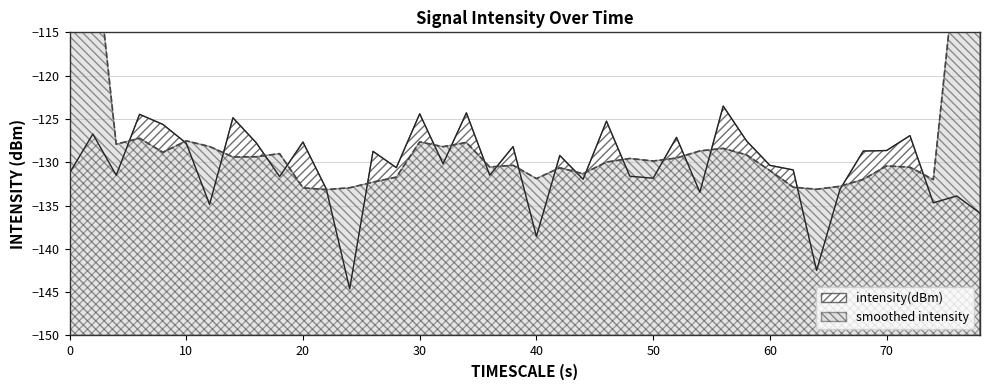

What is the maximum value for intensity(dBm)?

-123.5